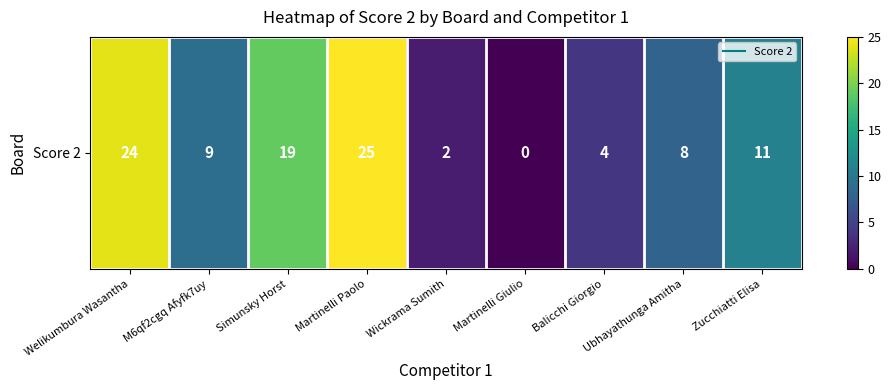

What is the difference between the second highest and second lowest values?

22